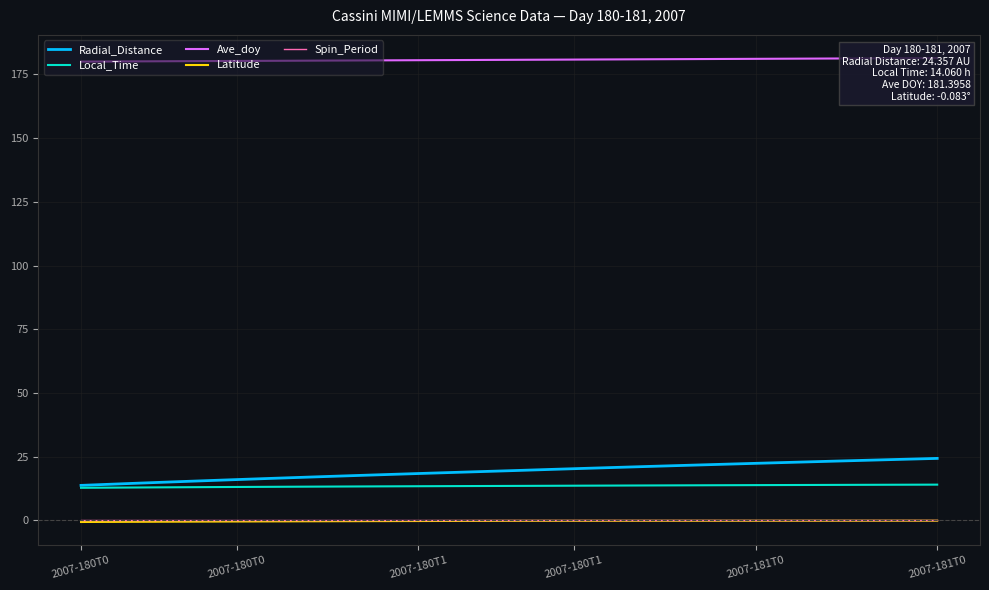

What is the value of the Radial_Distance point at the 9th from the left?

16.7